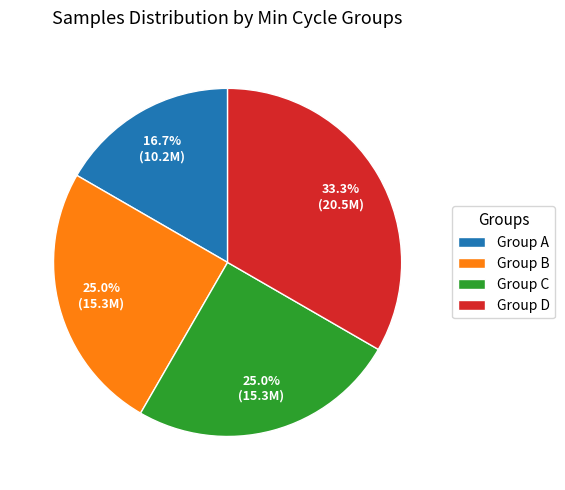

Which has a higher value, Group B or Group A?

Group B